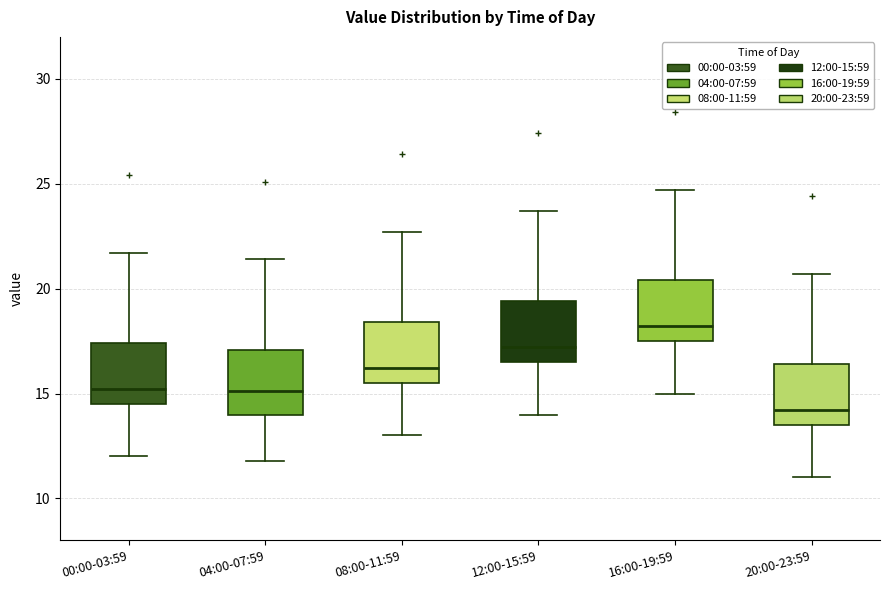

Which box has the highest median line?

16:00-19:59